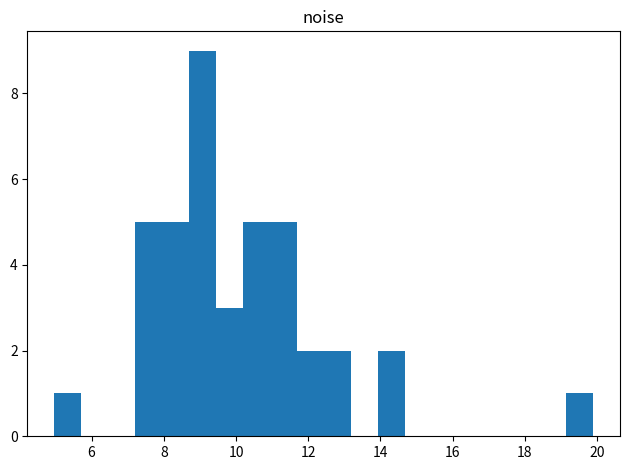

Read against the x-axis, roughly where is the centre of the tallest bar?

9.0